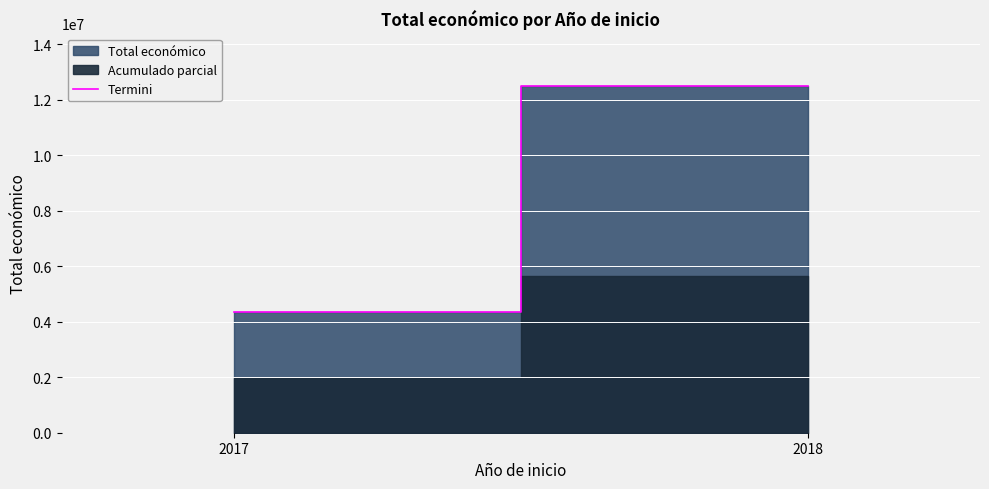

Count the values in the range 4369374 to 12517737.

2